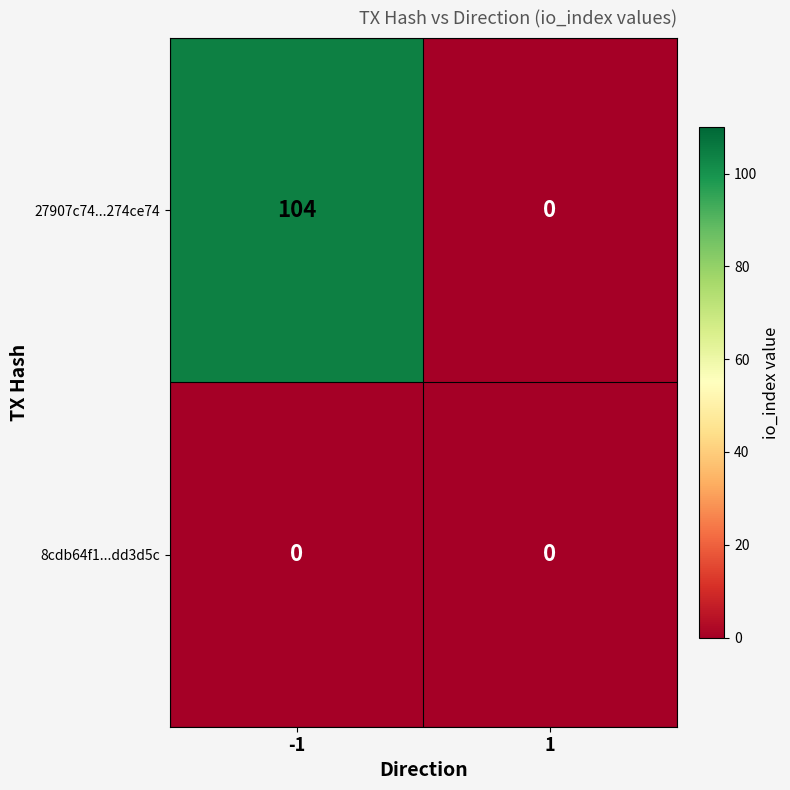

Which series has the largest range (max minus min)?

27907c74...274ce74